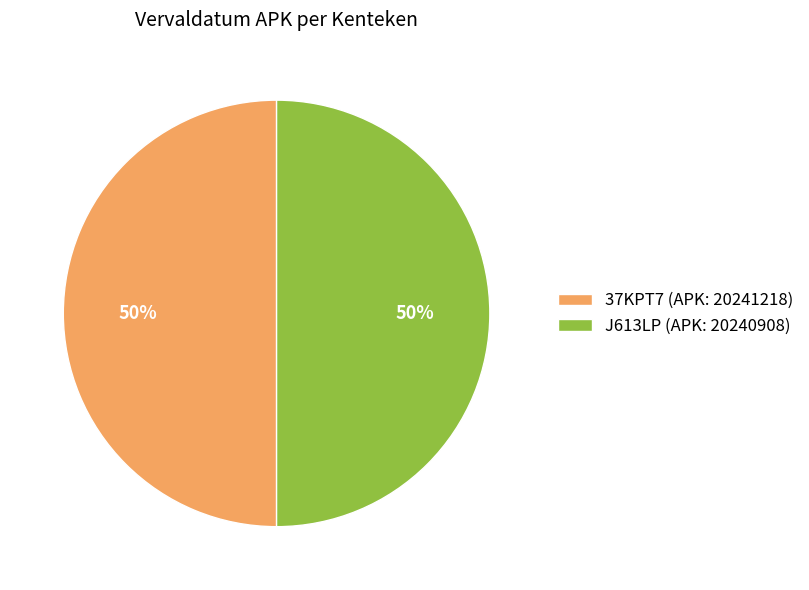

True or false: J613LP (APK: 20240908) accounts for 50% of the total.

True